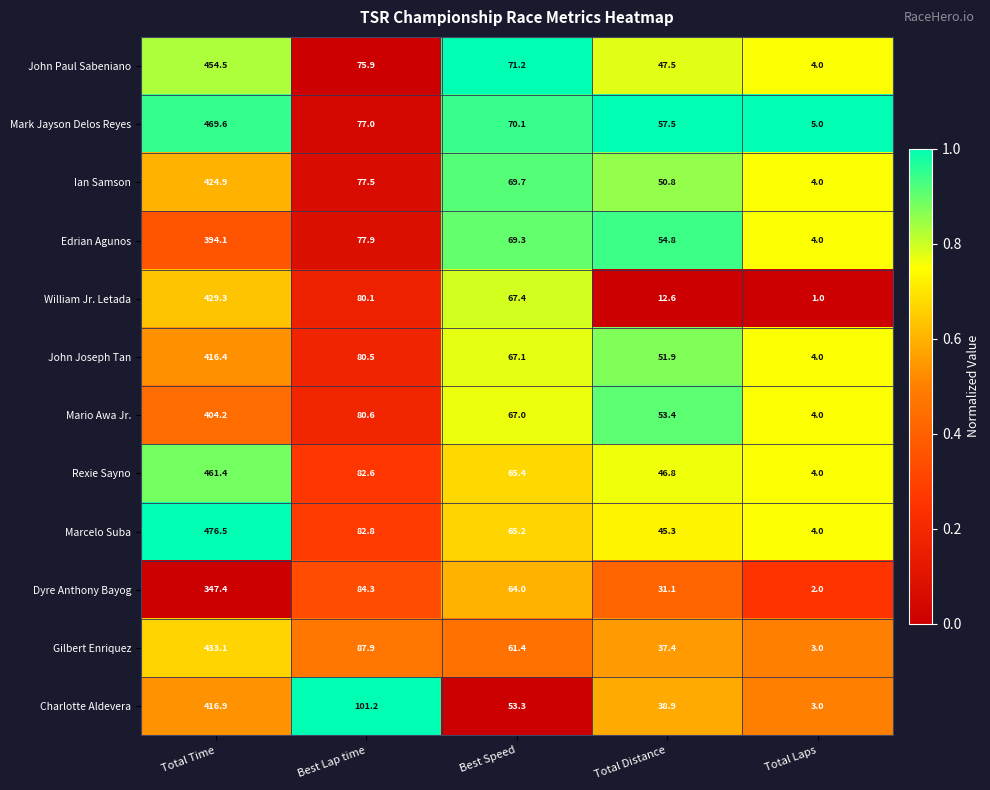

At Total Distance, list the series in order from largest to smallest.

Mark Jayson Delos Reyes, Edrian Agunos, Mario Awa Jr., John Joseph Tan, Ian Samson, John Paul Sabeniano, Rexie Sayno, Marcelo Suba, Charlotte Aldevera, Gilbert Enriquez, Dyre Anthony Bayog, William Jr. Letada